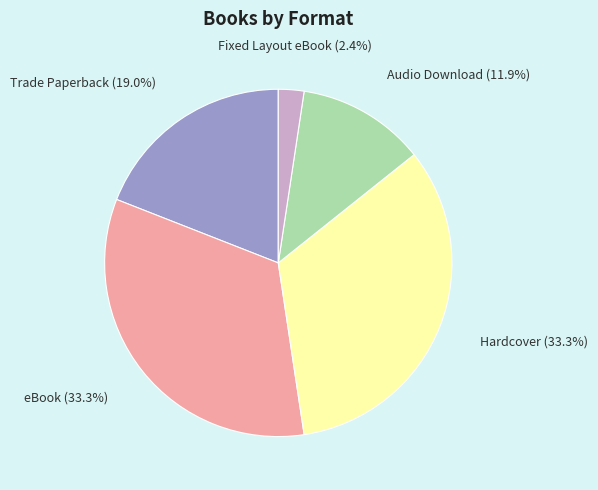

Combined, do Hardcover and Audio Download account for over 50%?

No